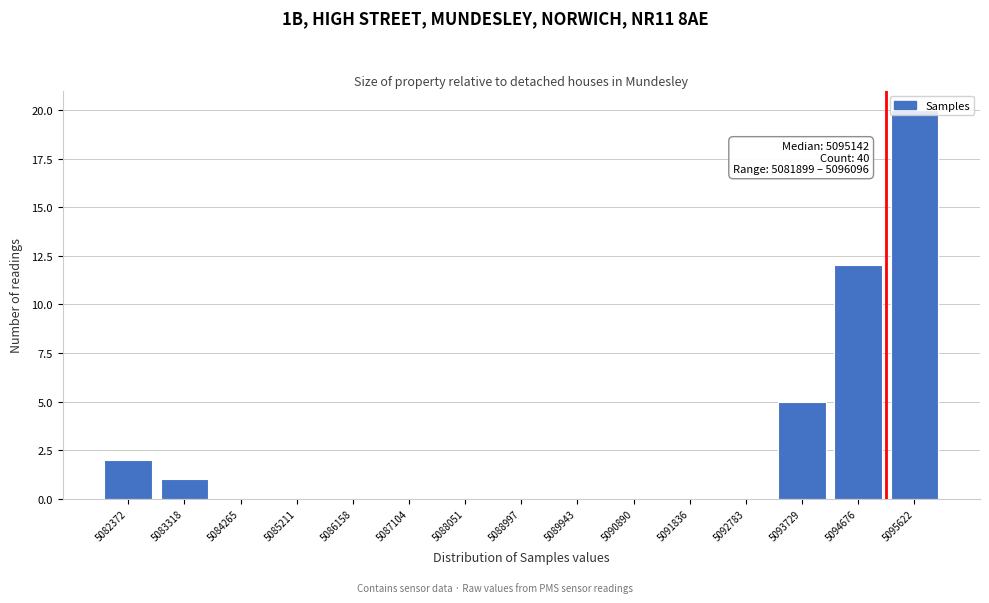

Which range on the x-axis has the tallest bar?

5095100 to 5096100